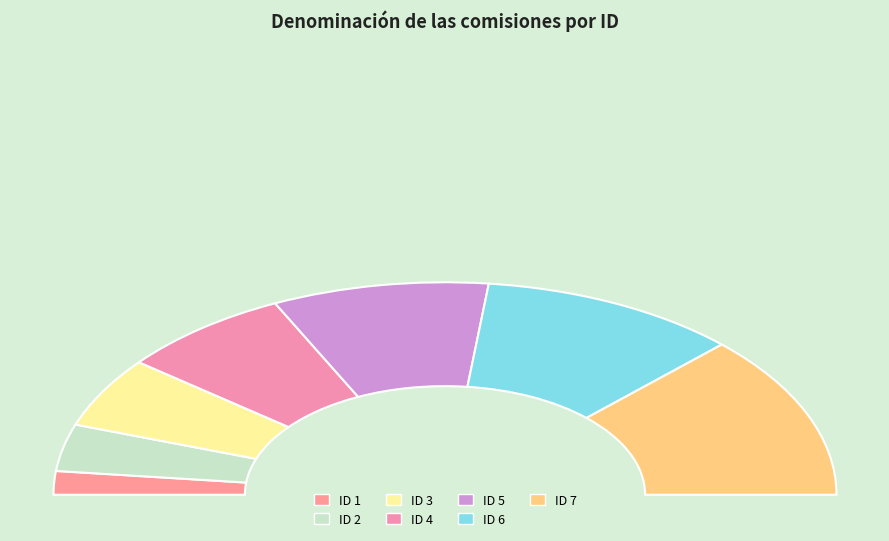

Which slice is the largest?

ID 7